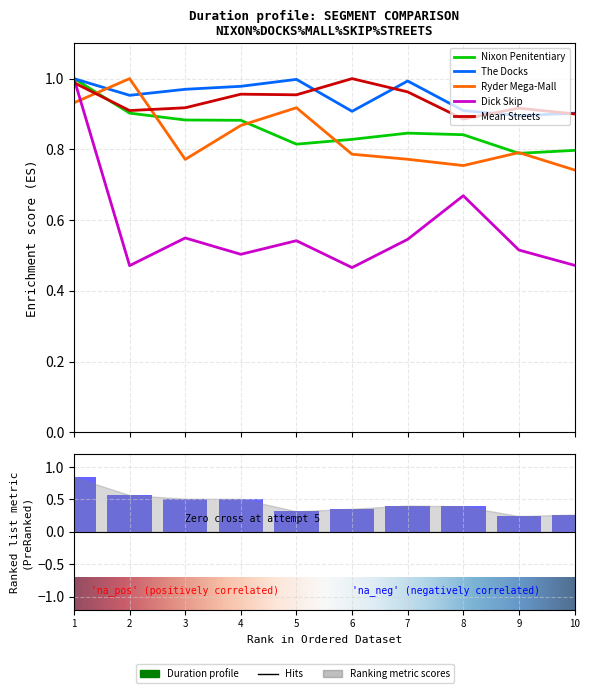

Which series has the largest total across all categories?

The Docks